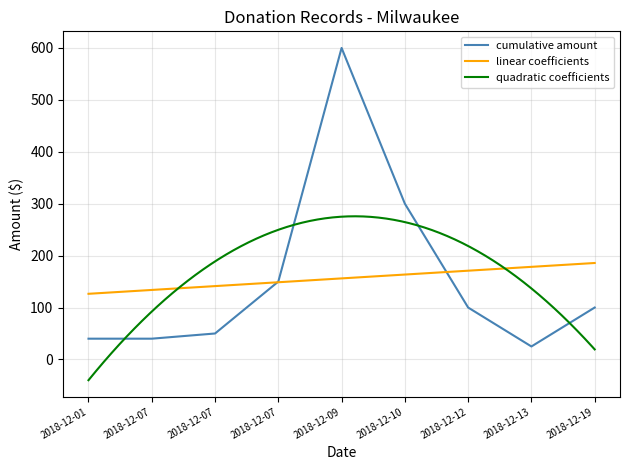

How many interior local peaks (higher than both neighbors) does the data have?

1